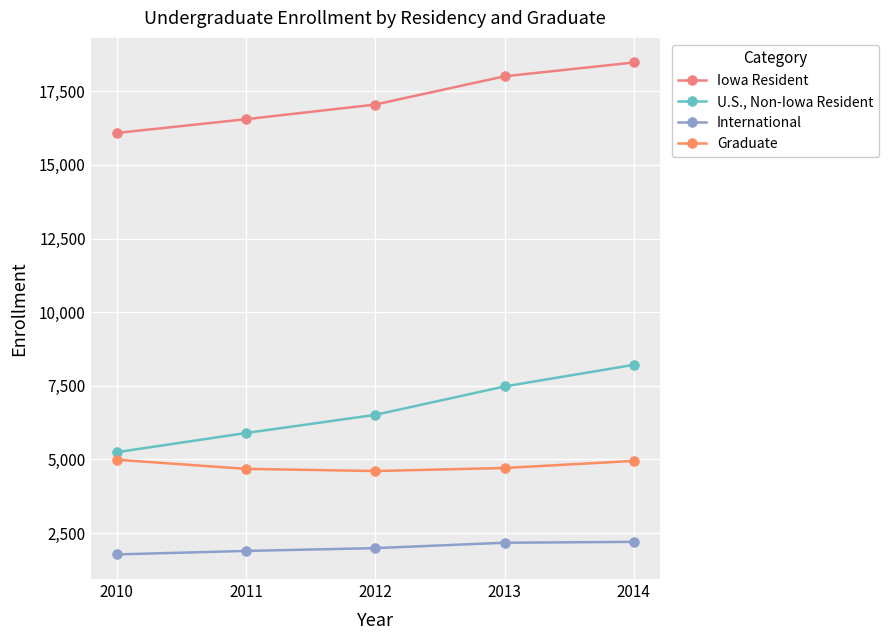

True or false: U.S., Non-Iowa Resident and International intersect in this chart.

False